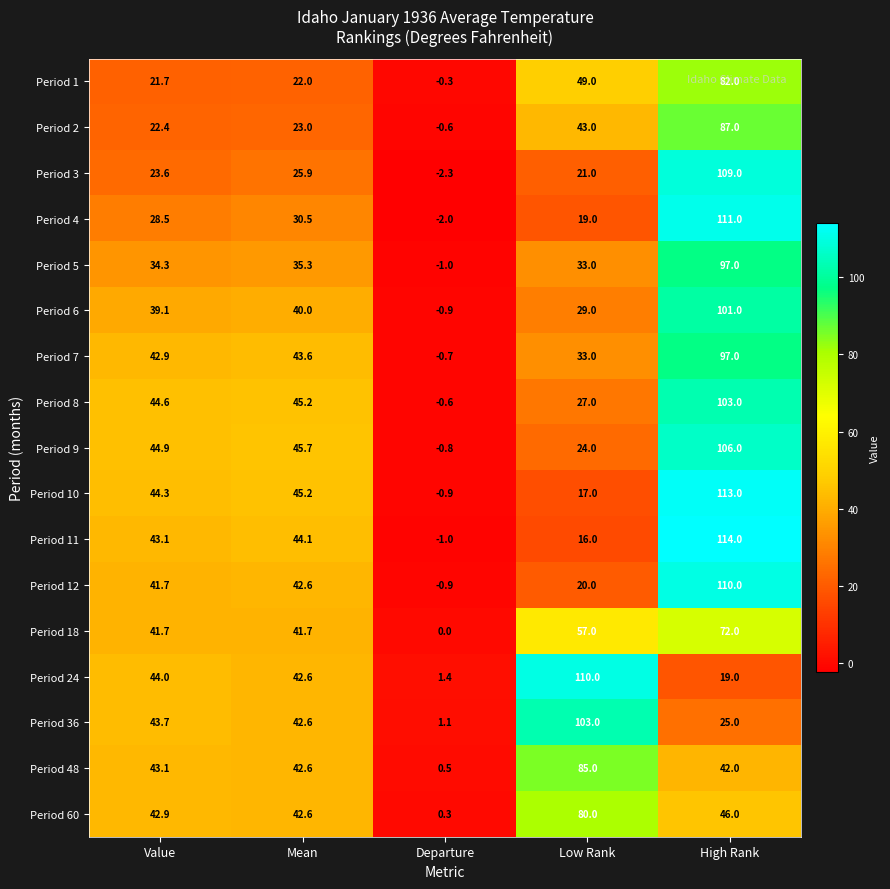

What is the total value across all series at Low Rank?

766.0